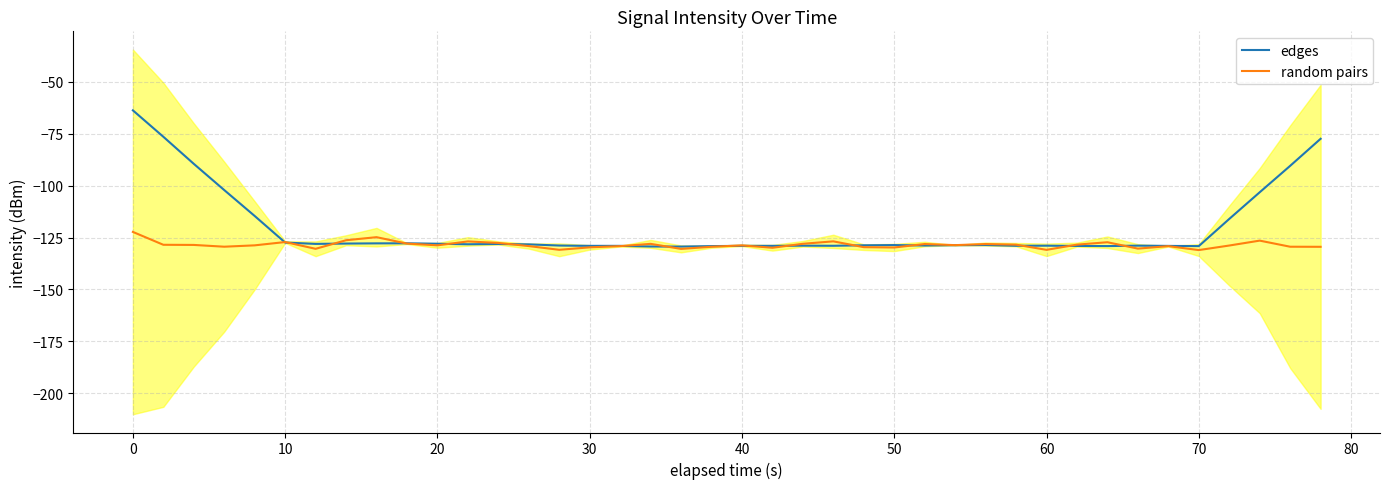

How many values in the edges series are below -128?

27